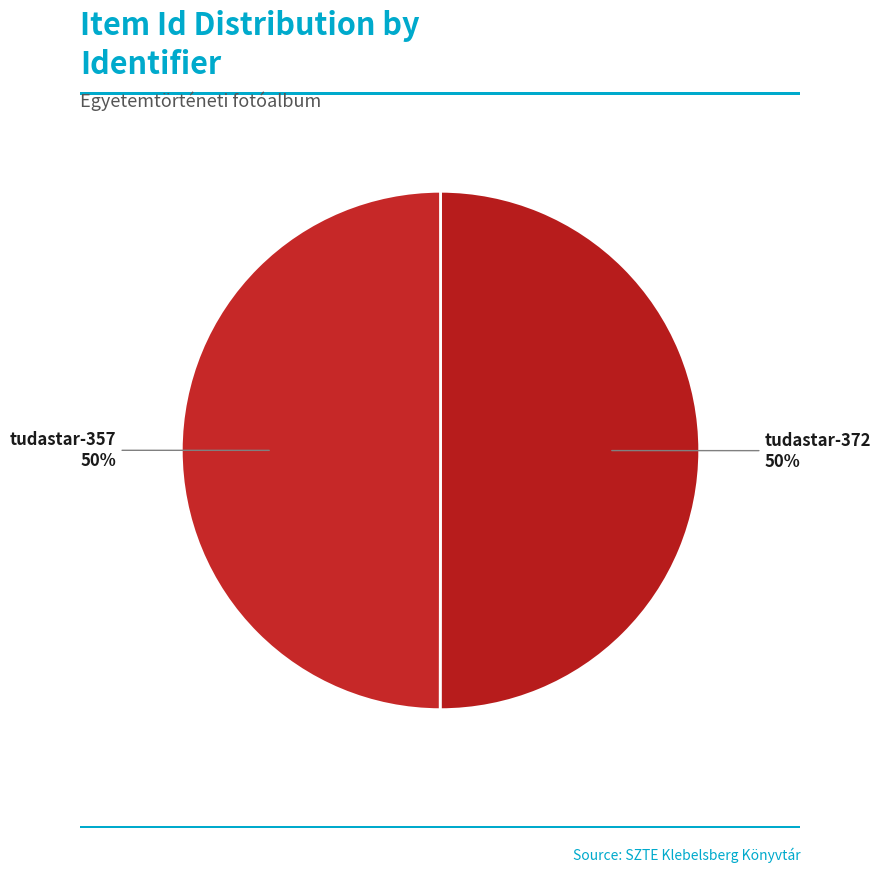

True or false: tudastar-372 accounts for 62% of the total.

False